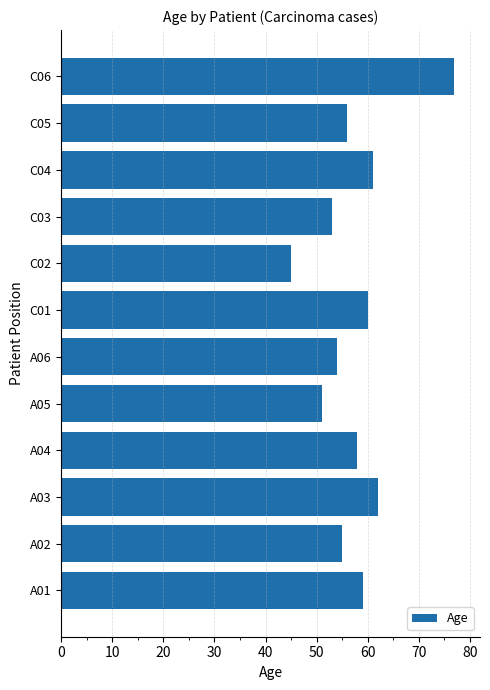

Reading top to bottom, transcribe all the data shown in this chart.

77	56	61	53	45	60	54	51	58	62	55	59